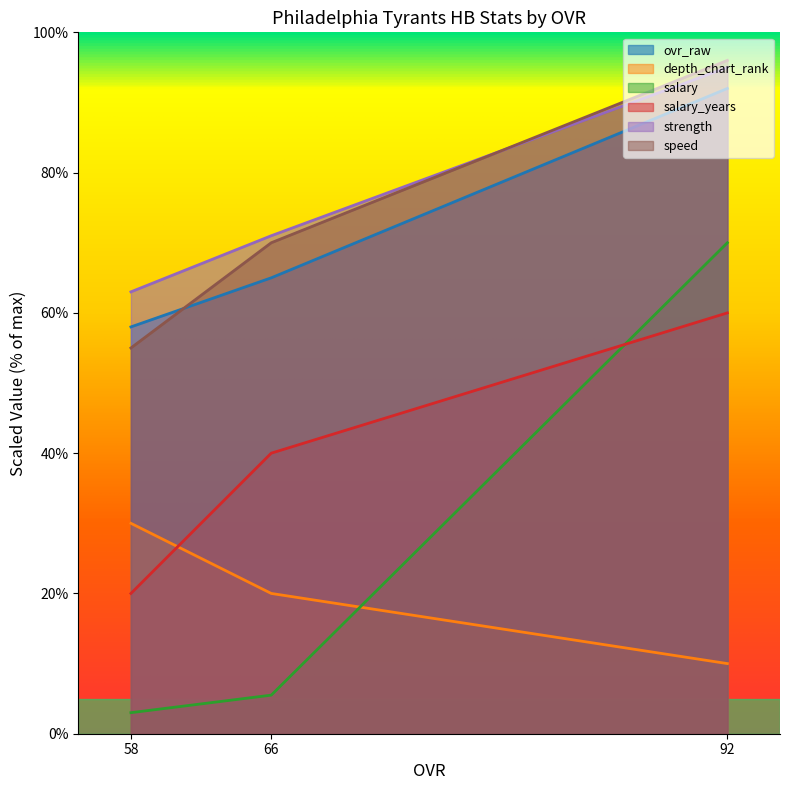

At 58, list the series in order from largest to smallest.

strength, ovr_raw, speed, depth_chart_rank, salary_years, salary